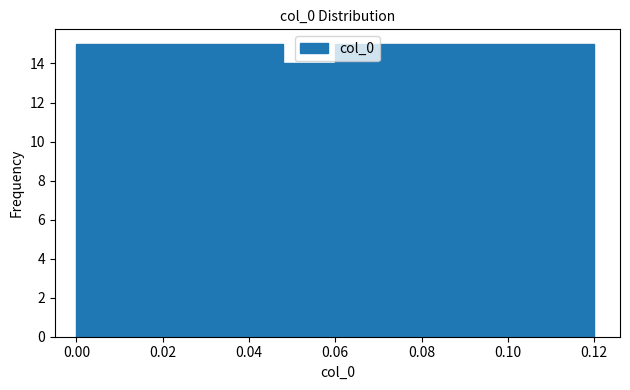

How tall is the bar that spans 0.072 to 0.084 on the x-axis? The values are not printed on the chart, so give them approximately, as read against the axis.

15